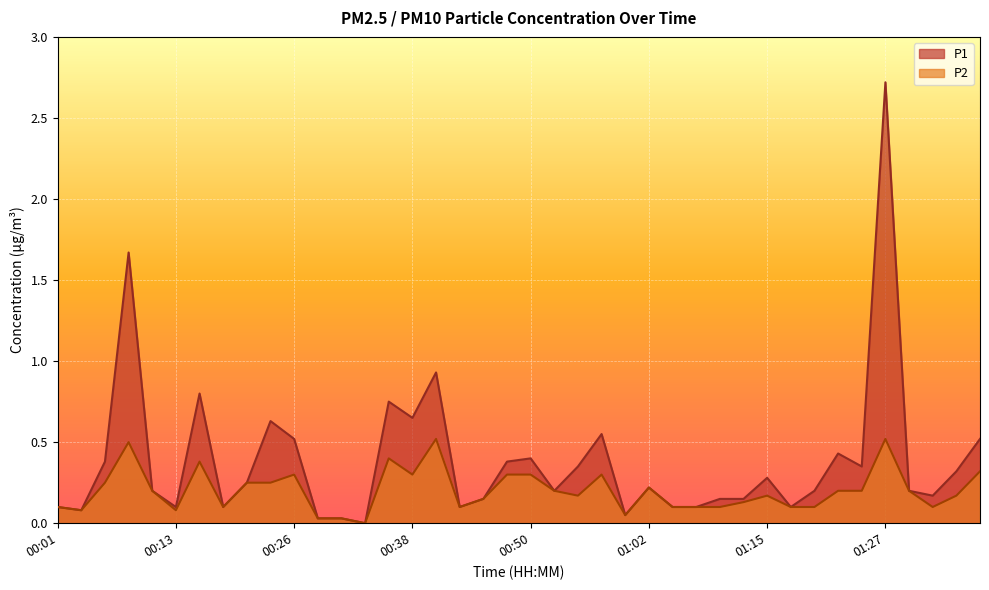

True or false: P2 and P1 intersect in this chart.

False